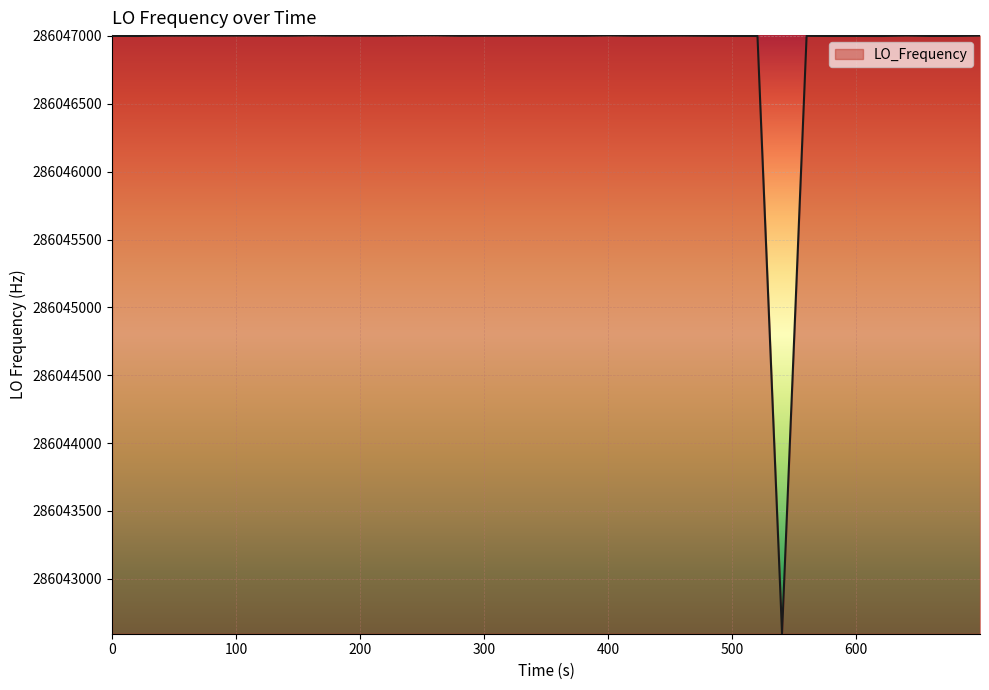

What is the difference between the maximum and minimum values?

4407.6